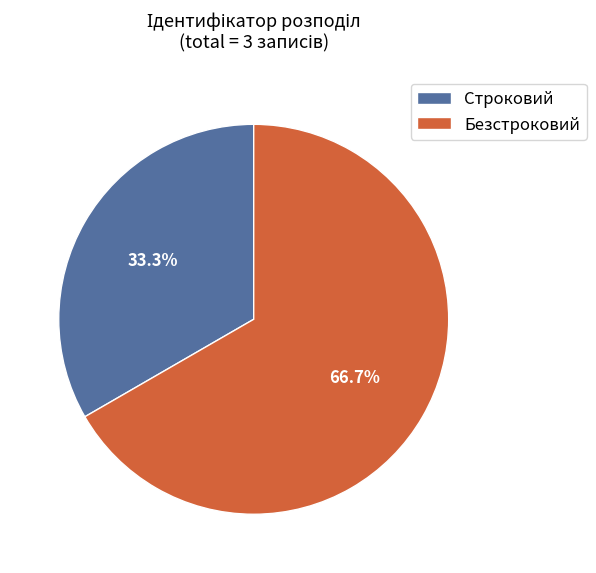

Does any single category account for the majority?

Yes